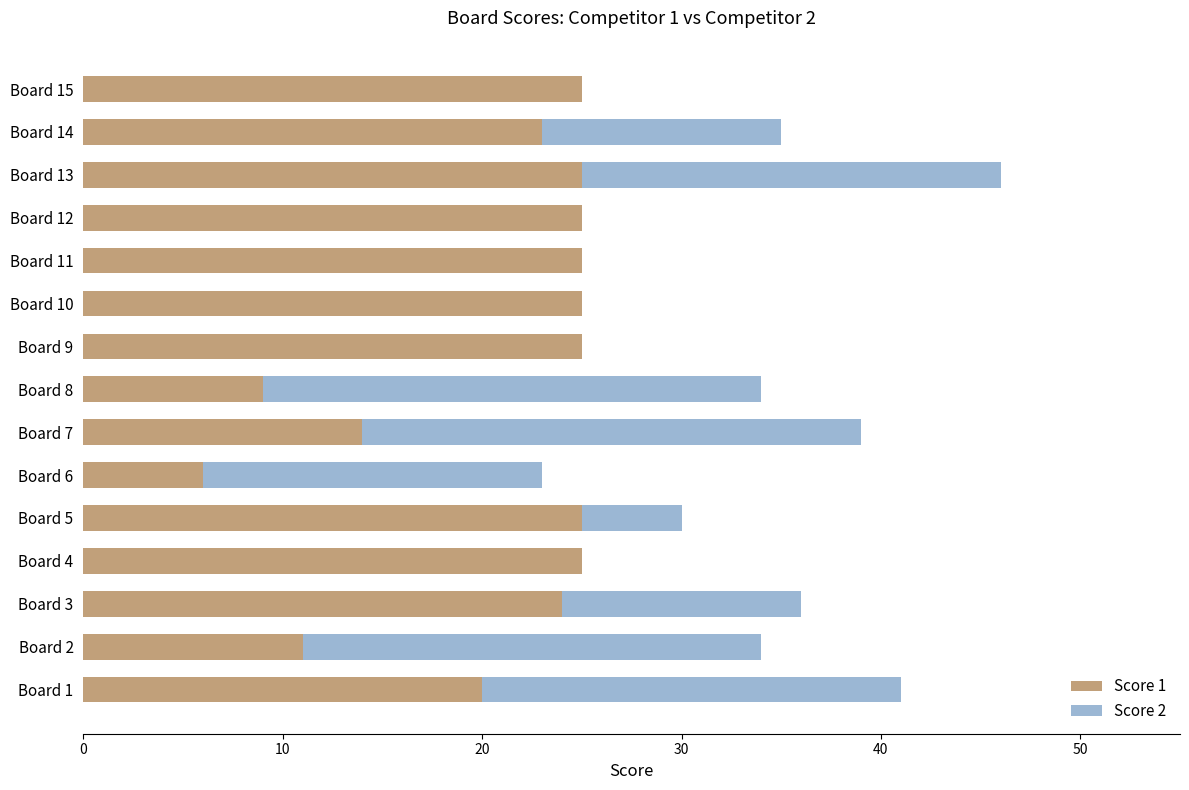

What is the total value across all series at Board 15?

25